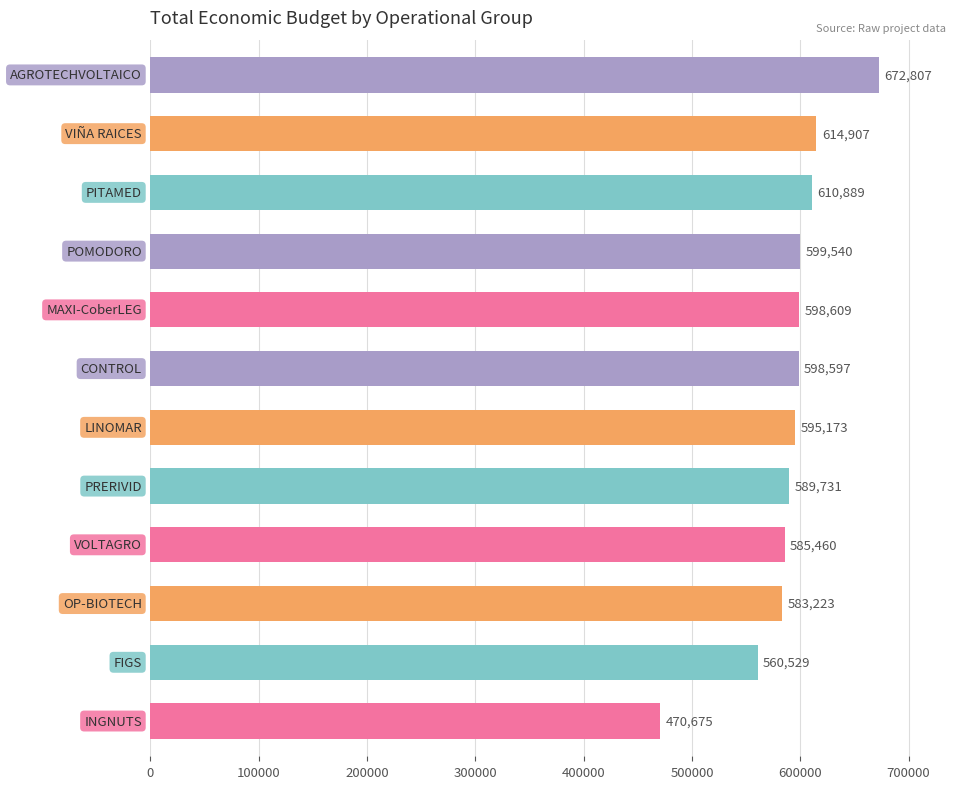

What is the smallest value displayed?

470675